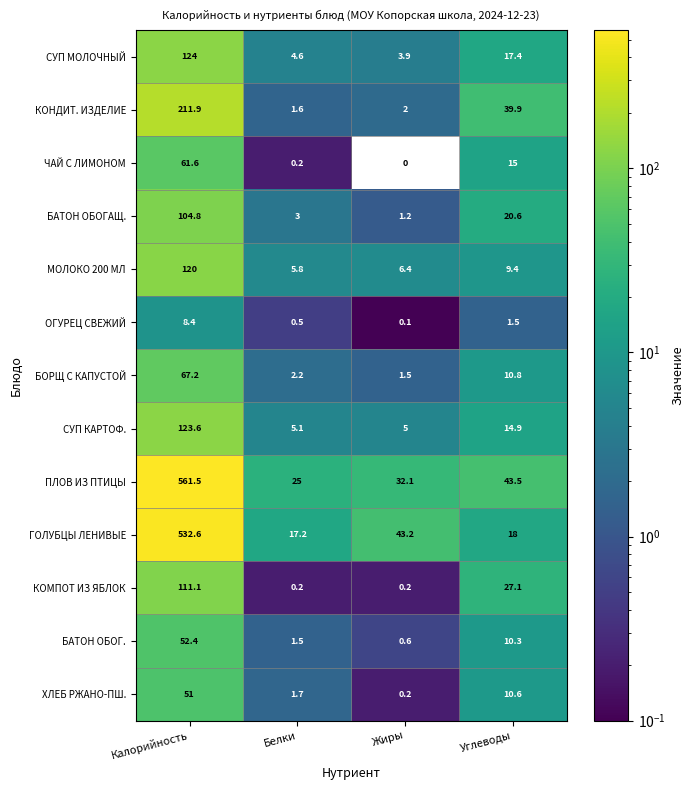

List the series in order of their peak value, highest first.

ПЛОВ ИЗ ПТИЦЫ, ГОЛУБЦЫ ЛЕНИВЫЕ, КОНДИТ. ИЗДЕЛИЕ, СУП МОЛОЧНЫЙ, СУП КАРТОФ., МОЛОКО 200 МЛ, КОМПОТ ИЗ ЯБЛОК, БАТОН ОБОГАЩ., БОРЩ С КАПУСТОЙ, ЧАЙ С ЛИМОНОМ, БАТОН ОБОГ., ХЛЕБ РЖАНО-ПШ., ОГУРЕЦ СВЕЖИЙ